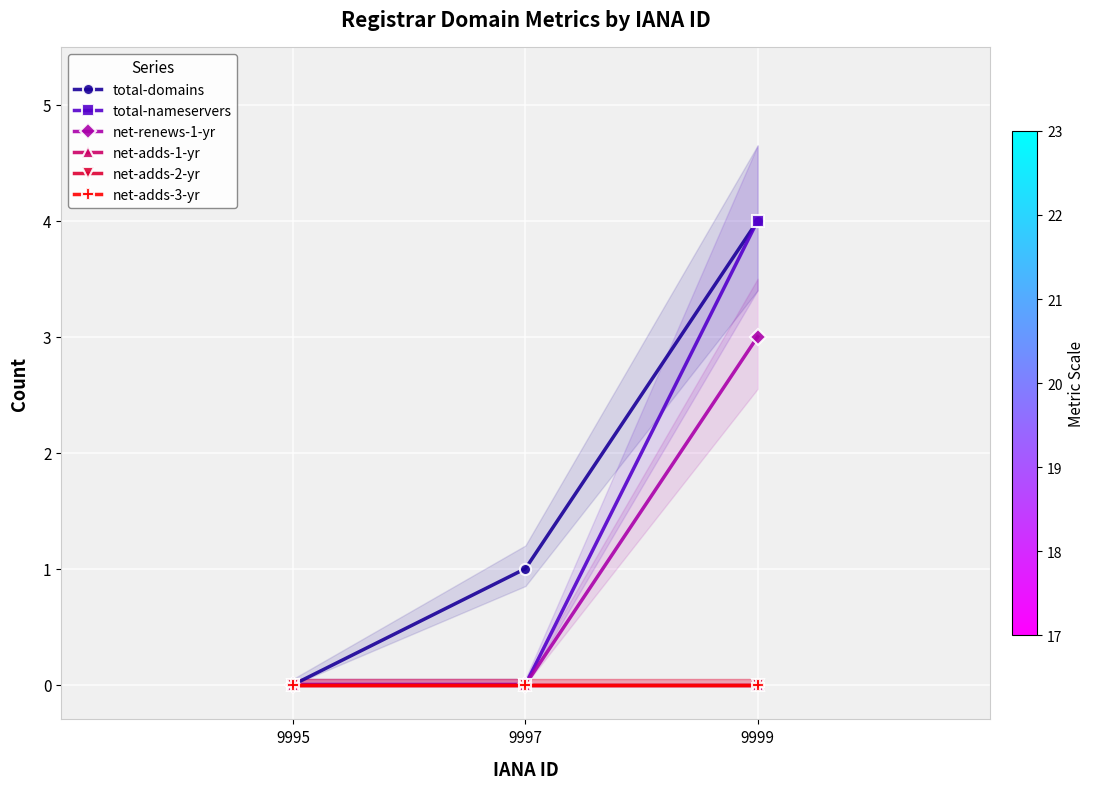

Rank the series at 9999 from lowest to highest value.

net-adds-1-yr, net-adds-2-yr, net-adds-3-yr, net-renews-1-yr, total-domains, total-nameservers